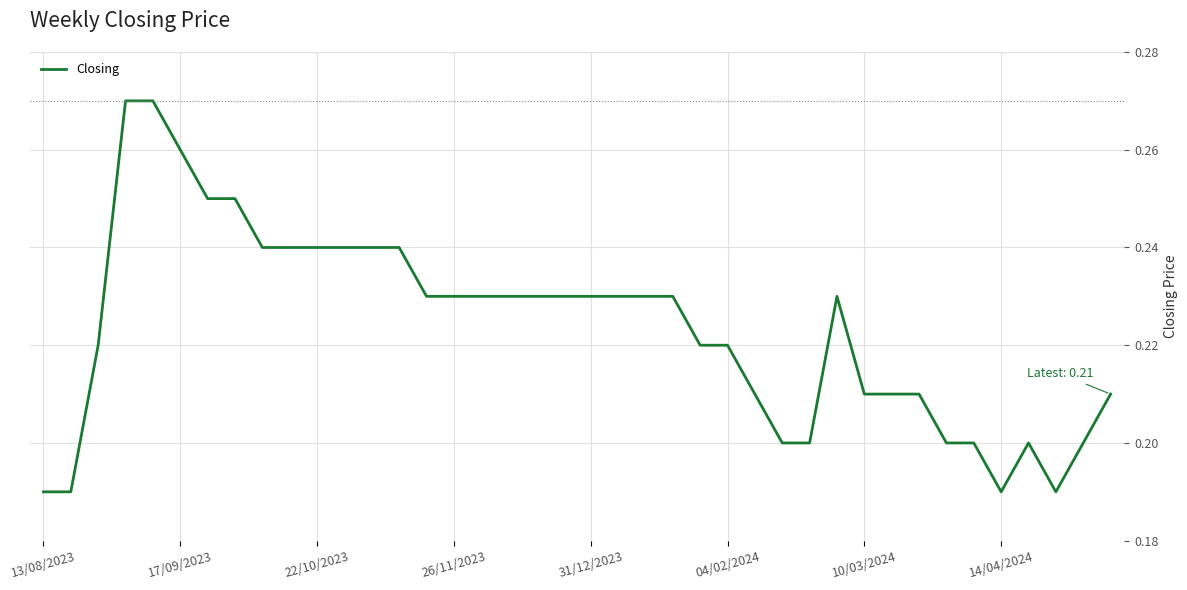

Does the chart display data point markers on the line(s)?

No